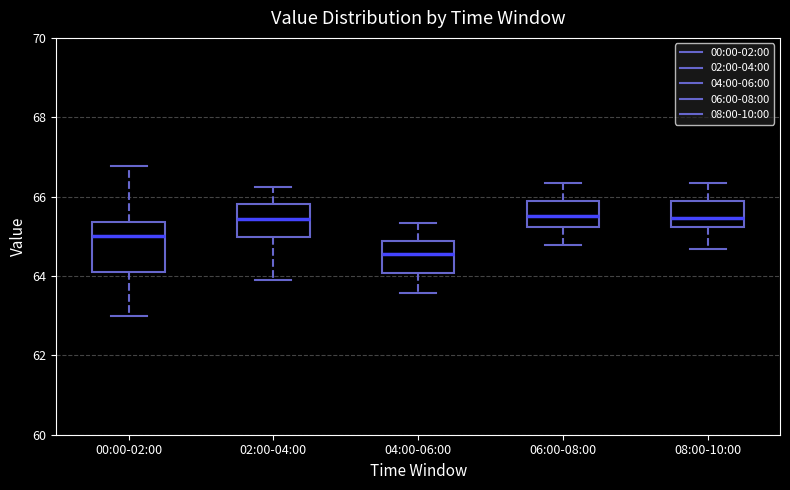

Reading left to right, transcribe this box plot: for each box, give where its median line is, the range the box spans, and where its two whiskers end, as read against the y-axis. The values are not printed on the chart, so give them approximately, as read against the axis.

00:00-02:00: median 65.0, box 64.0 to 65.4, whiskers 63.0 to 66.8
02:00-04:00: median 65.4, box 65.0 to 65.8, whiskers 63.8 to 66.2
04:00-06:00: median 64.6, box 64.0 to 64.8, whiskers 63.6 to 65.4
06:00-08:00: median 65.6, box 65.2 to 65.8, whiskers 64.8 to 66.4
08:00-10:00: median 65.4, box 65.2 to 65.8, whiskers 64.6 to 66.4